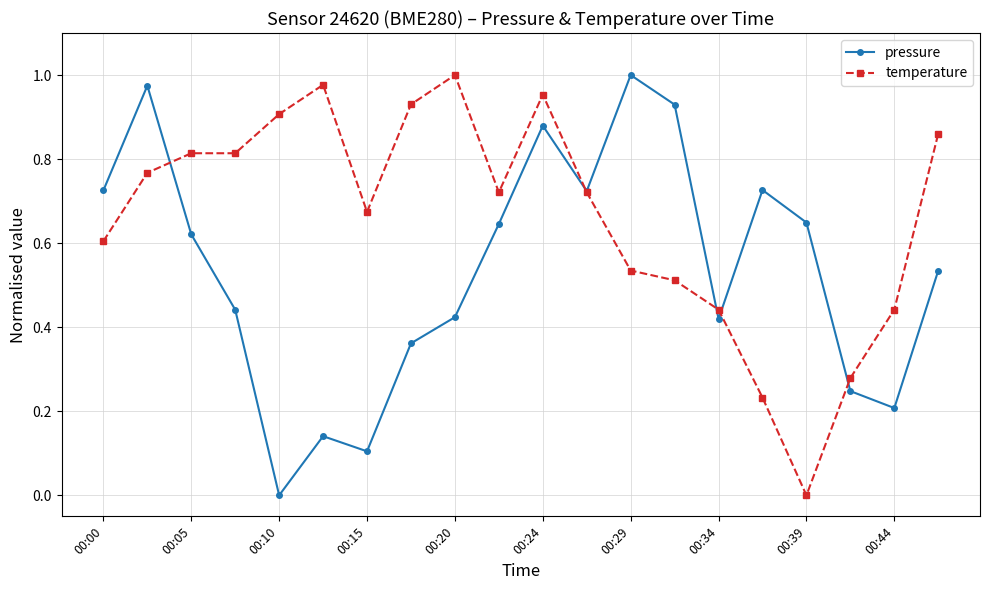

Is this an area chart (filled region under the line)?

No